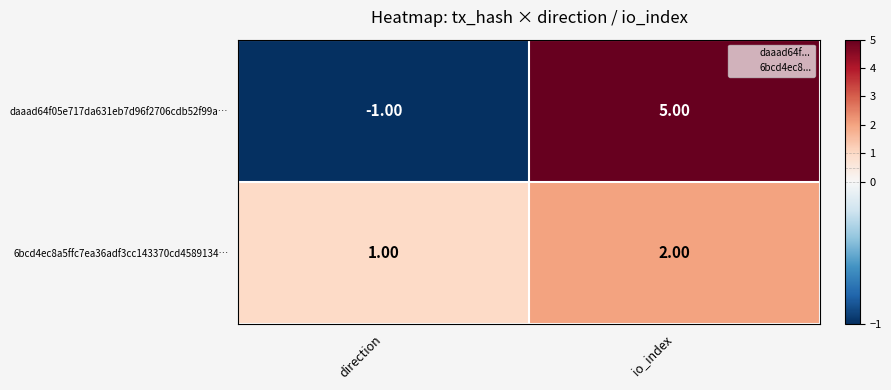

At which label is 6bcd4ec8a5ffc7ea36adf3cc143370cd4589134… closest to 1?

direction